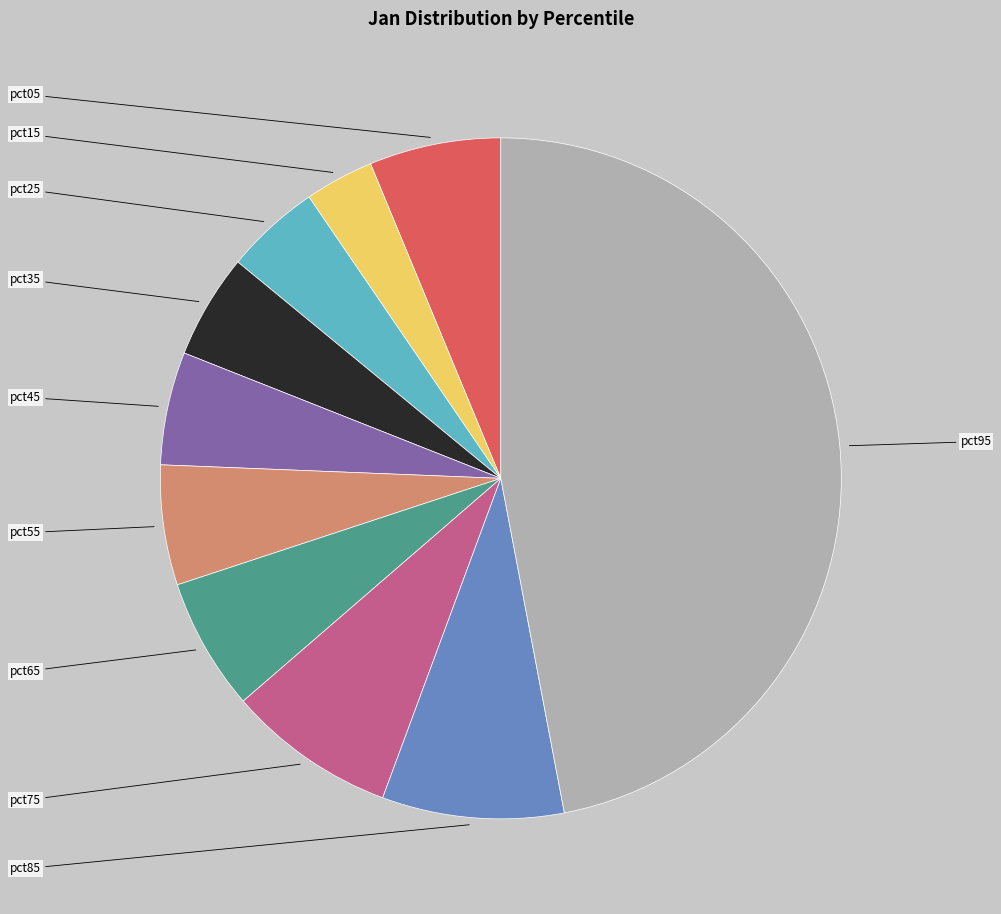

Does any single category account for the majority?

No